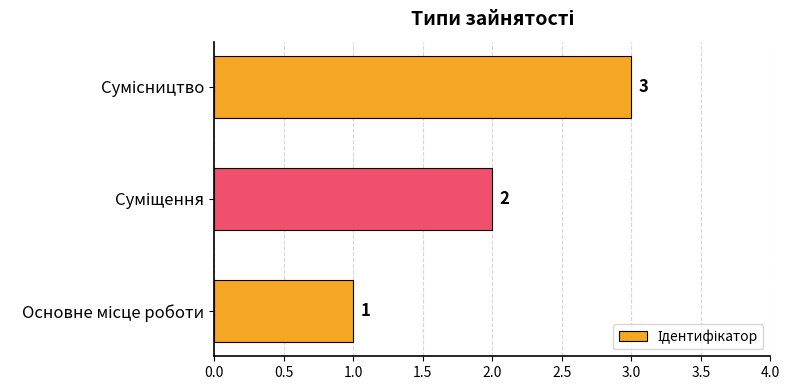

Are the bars horizontal?

Yes